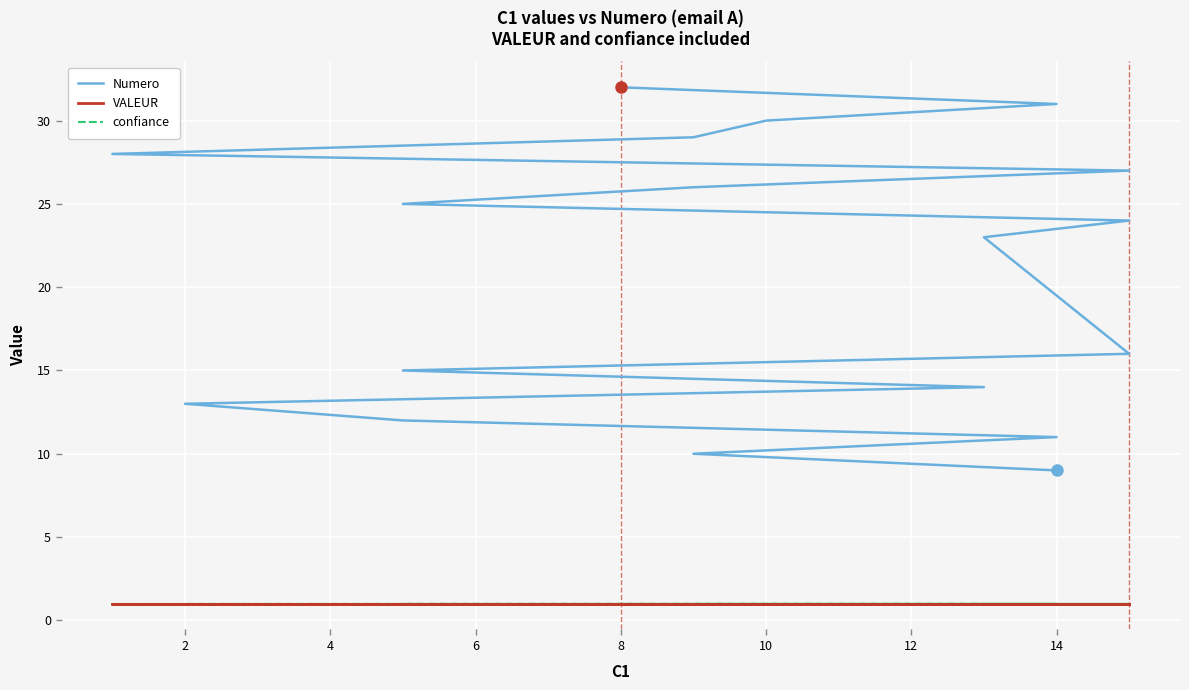

Reading right to left, list all the values displayed in this chart.

Numero: 32	31	30	29	28	27	26	25	24	23	16	15	14	13	12	11	10	9
VALEUR: 1	1	1	1	1	1	1	1	1	1	1	1	1	1	1	1	1	1
confiance: 1	1	1	1	1	1	1	1	1	1	1	1	1	1	1	1	1	1